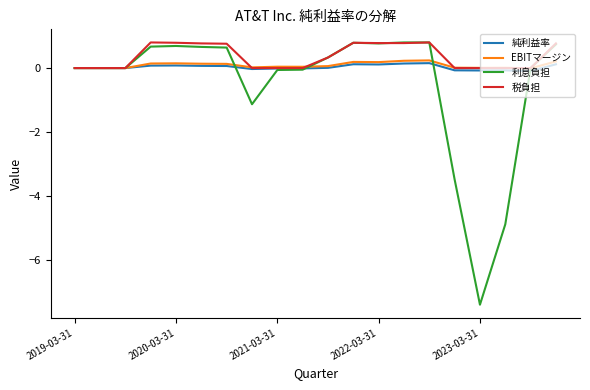

What is the average value of the EBITマージン series?

0.1